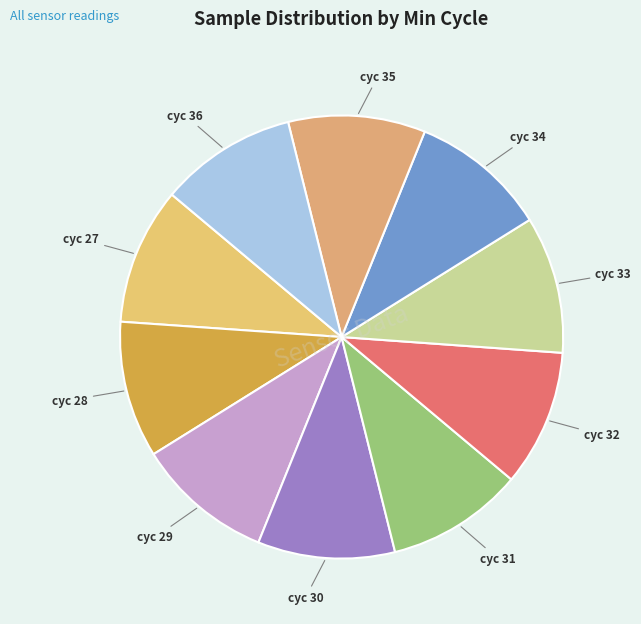

How many segments does this pie chart have?

10